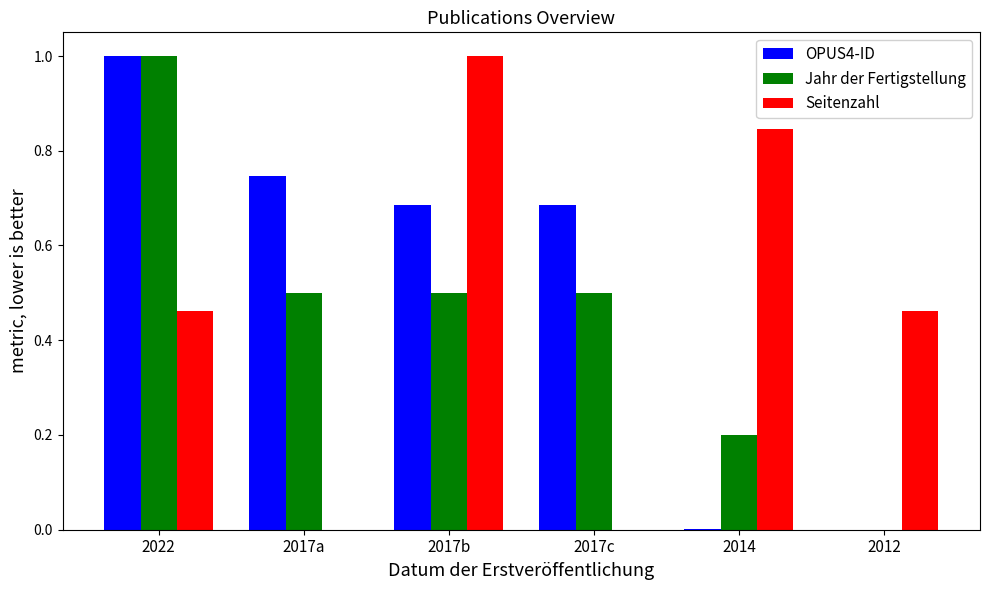

Are the bars horizontal?

No